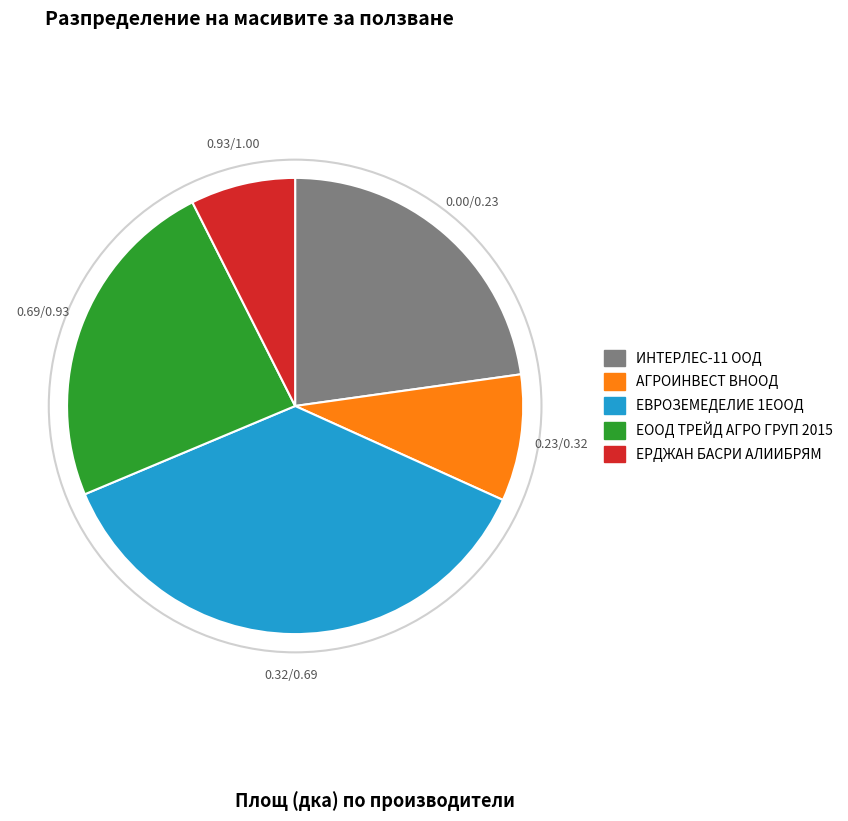

Which slice is the smallest?

ЕРДЖАН БАСРИ АЛИИБРЯМ